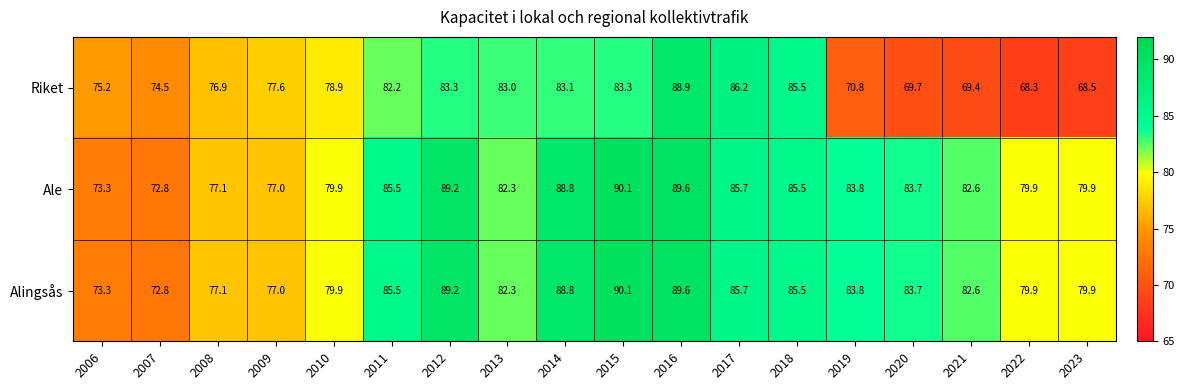

What is the sum of the Riket values at 2019 and 2013?

153.8